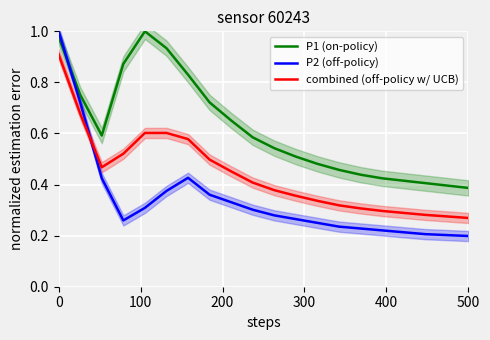

What is the value of the P2 (off-policy) point at the 4th from the left?

0.3